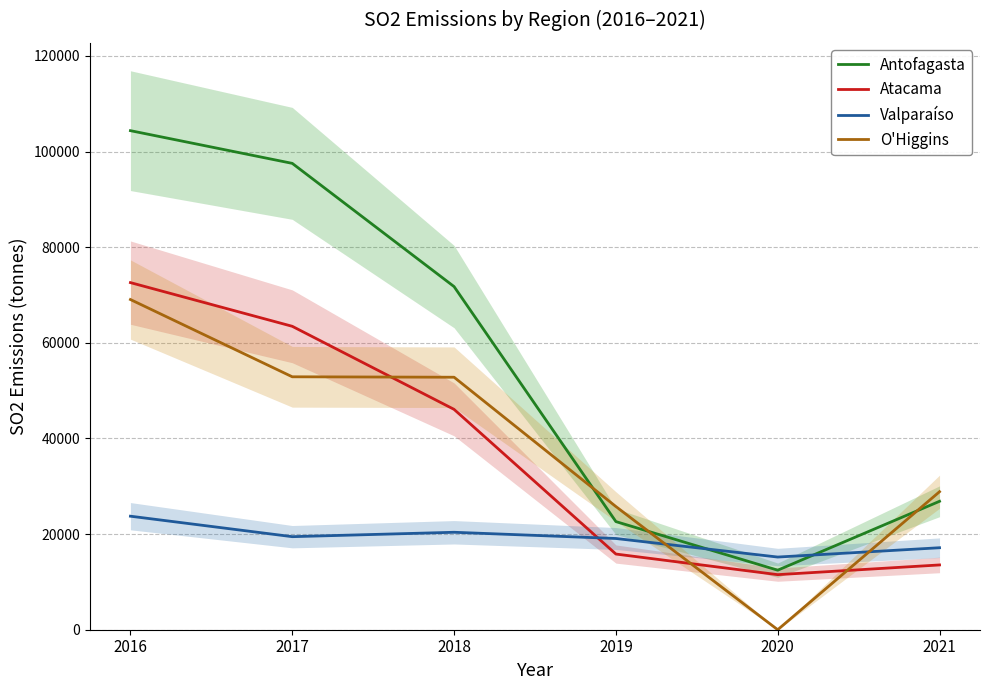

The Atacama series shows 72594.0 at 2016. True or false?

True